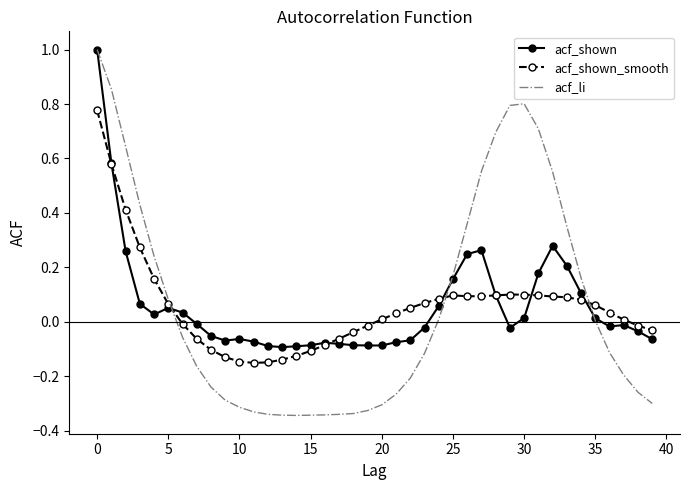

What is the greatest value displayed?

1.0